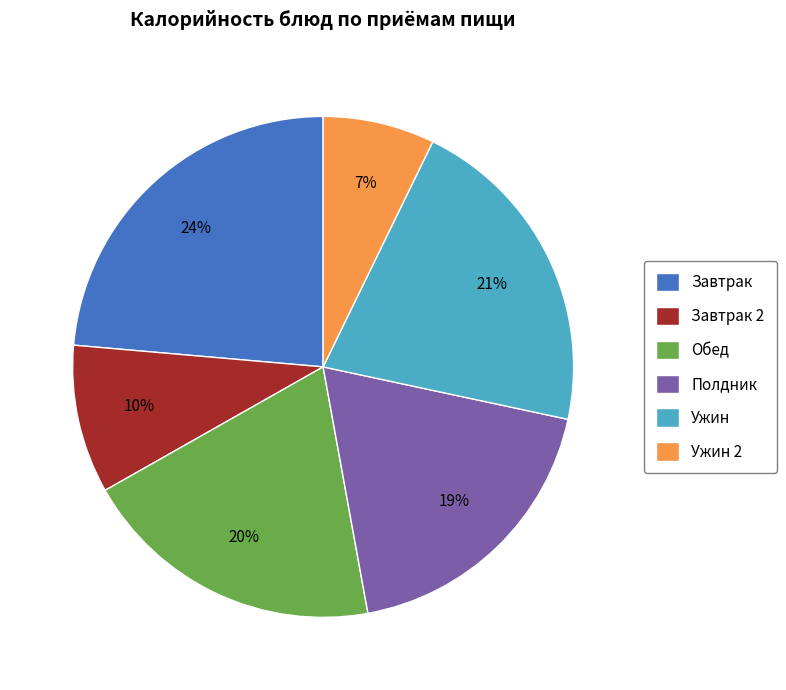

To the nearest percent, what percentage of the pie is Обед?

20%